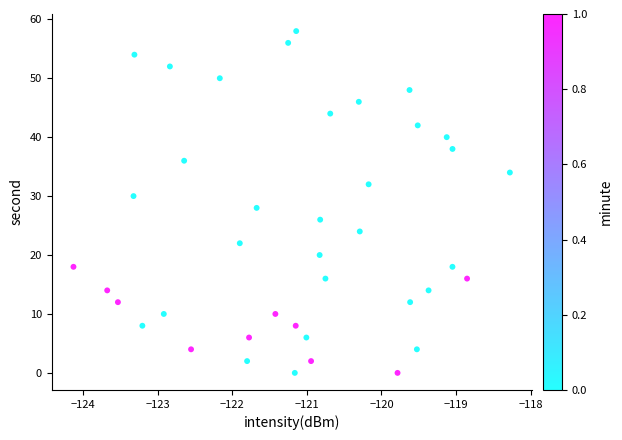

What is the range of Y values (max minus min)?

58